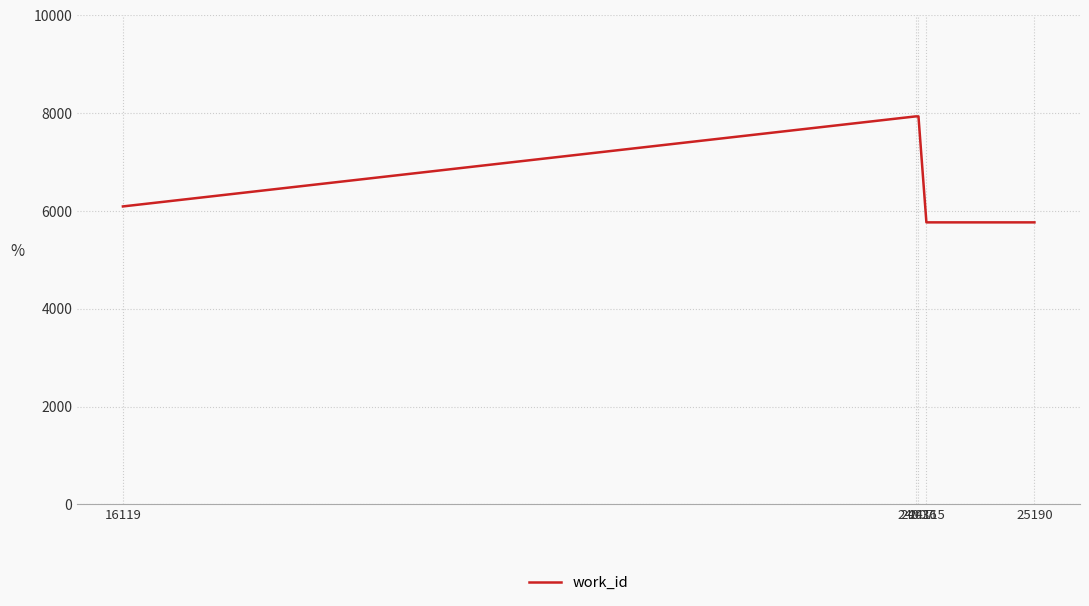

The value at 24115 is 5767. True or false?

True